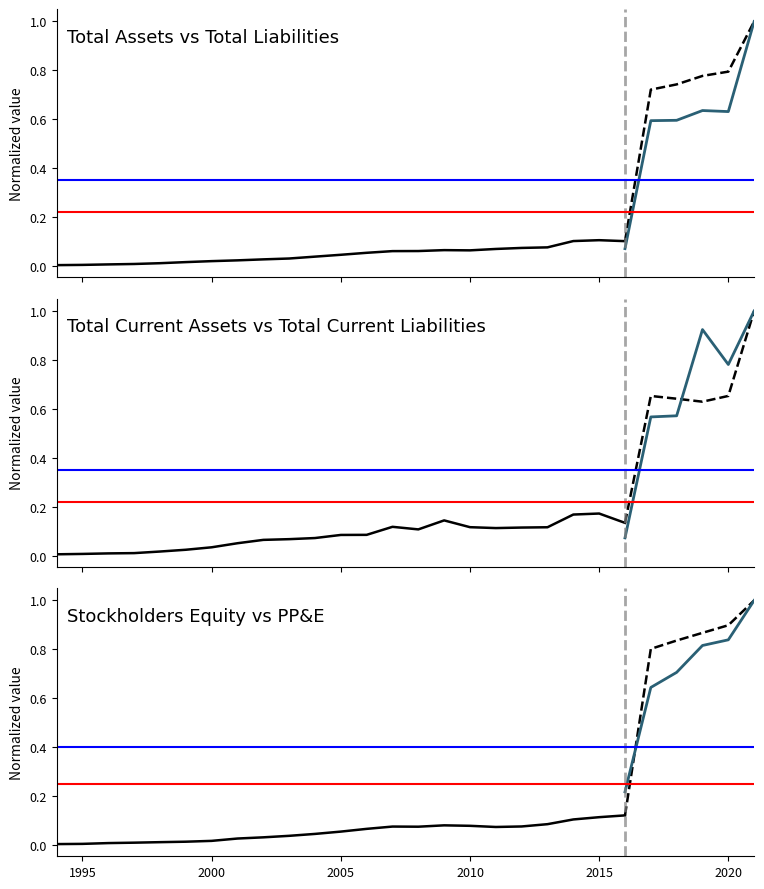

Reading right to left, transcribe all the data shown in this chart.

Total Assets: 2021=1.0	2020=0.8	2019=0.8	2018=0.7	2017=0.7	2016=0.1	2015=0.1	2014=0.1	2013=0.1	2012=0.1	2011=0.1	2010=0.1	2009=0.1	2008=0.1	2007=0.1	2006=0.1	2005=0.0	2004=0.0	2003=0.0	2002=0.0	2001=0.0	2000=0.0	1999=0.0	1998=0.0	1997=0.0	1996=0.0	1995=0.0	1994=0.0
Total Liabilities: 2021=1.0	2020=0.6	2019=0.6	2018=0.6	2017=0.6	2016=0.1	2015=0.1	2014=0.1	2013=0.1	2012=0.1	2011=0.1	2010=0.0	2009=0.0	2008=0.0	2007=0.0	2006=0.0	2005=0.0	2004=0.0	2003=0.0	2002=0.0	2001=0.0	2000=0.0	1999=0.0	1998=0.0	1997=0.0	1996=0.0	1995=0.0	1994=0.0
Total Stockholders Equity: 2021=1.0	2020=0.9	2019=0.9	2018=0.8	2017=0.8	2016=0.1	2015=0.1	2014=0.1	2013=0.1	2012=0.1	2011=0.1	2010=0.1	2009=0.1	2008=0.1	2007=0.1	2006=0.1	2005=0.1	2004=0.0	2003=0.0	2002=0.0	2001=0.0	2000=0.0	1999=0.0	1998=0.0	1997=0.0	1996=0.0	1995=0.0	1994=0.0
Total Current Assets: 2021=1.0	2020=0.7	2019=0.6	2018=0.6	2017=0.7	2016=0.1	2015=0.2	2014=0.2	2013=0.1	2012=0.1	2011=0.1	2010=0.1	2009=0.1	2008=0.1	2007=0.1	2006=0.1	2005=0.1	2004=0.1	2003=0.1	2002=0.1	2001=0.1	2000=0.0	1999=0.0	1998=0.0	1997=0.0	1996=0.0	1995=0.0	1994=0.0
Total Current Liabilities: 2021=1.0	2020=0.8	2019=0.9	2018=0.6	2017=0.6	2016=0.1	2015=0.1	2014=0.1	2013=0.1	2012=0.1	2011=0.0	2010=0.0	2009=0.0	2008=0.0	2007=0.1	2006=0.1	2005=0.1	2004=0.0	2003=0.0	2002=0.0	2001=0.0	2000=0.0	1999=0.0	1998=0.0	1997=0.0	1996=0.0	1995=0.0	1994=0.0
Property Plant Equipment Net: 2021=1.0	2020=0.8	2019=0.8	2018=0.7	2017=0.6	2016=0.2	2015=0.2	2014=0.2	2013=0.2	2012=0.2	2011=0.1	2010=0.1	2009=0.1	2008=0.1	2007=0.1	2006=0.1	2005=0.1	2004=0.1	2003=0.1	2002=0.0	2001=0.0	2000=0.0	1999=0.0	1998=0.0	1997=0.0	1996=0.0	1995=0.0	1994=0.0